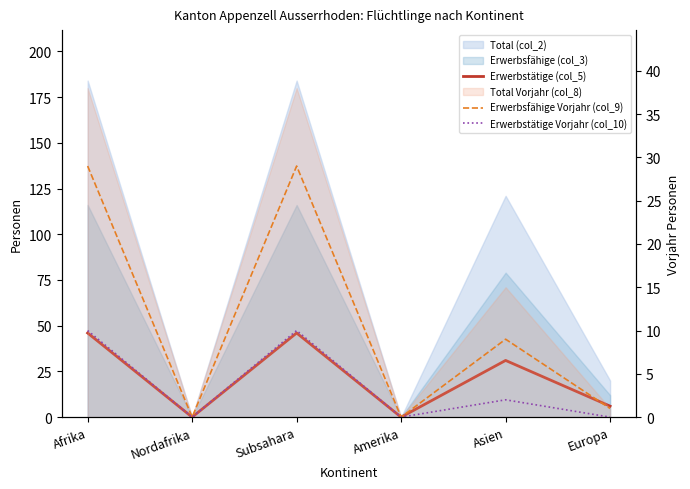

Where does the Erwerbsfähige Vorjahr (col_9) series first go above 9?

Afrika